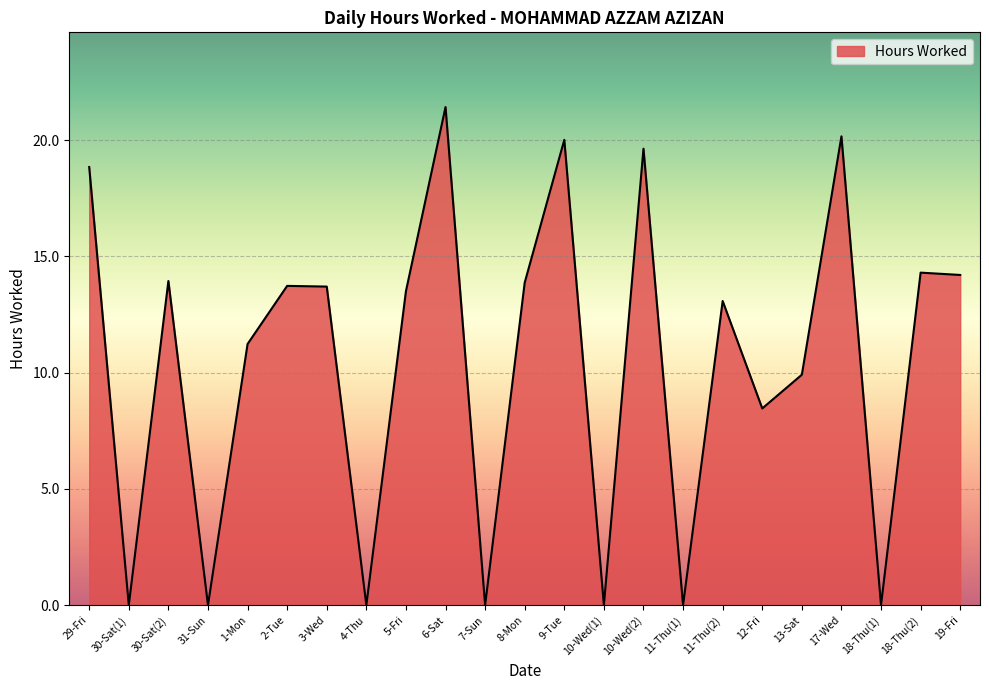

What is the maximum value shown in the chart?

21.4